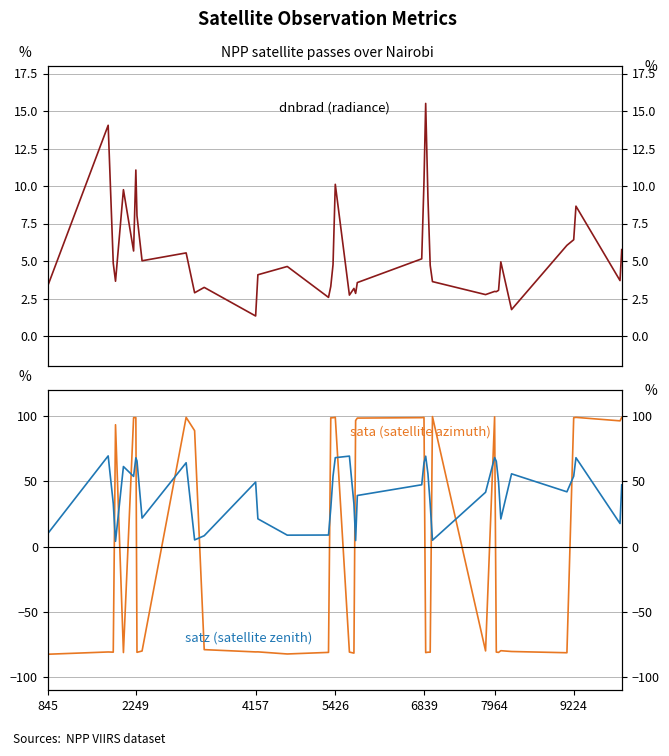

What position from the left is 845?

1